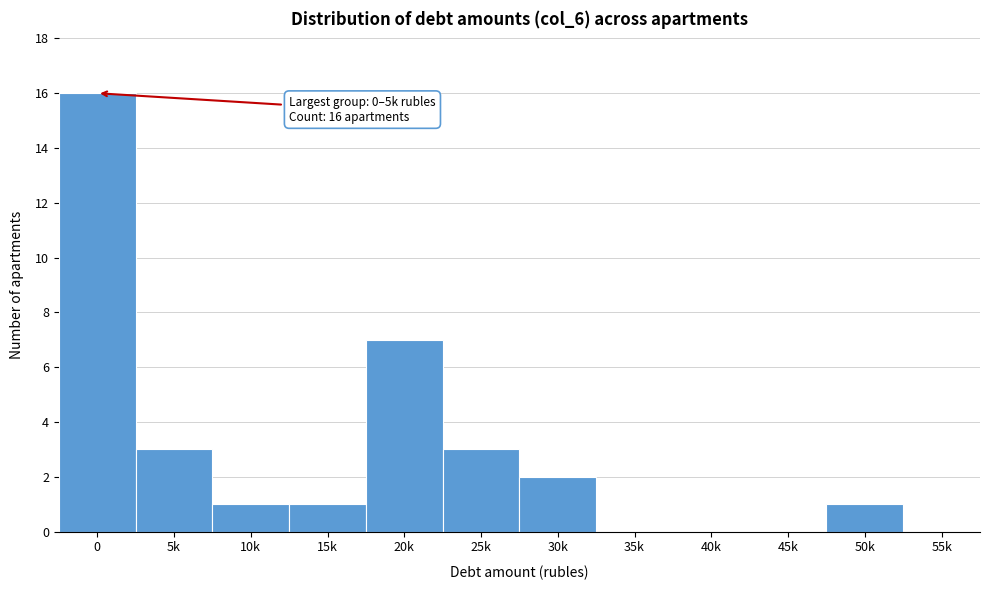

Reading right to left, transcribe all the data shown in this chart.

55k=0	50k=1	45k=0	40k=0	35k=0	30k=2	25k=3	20k=7	15k=1	10k=1	5k=3	0=16